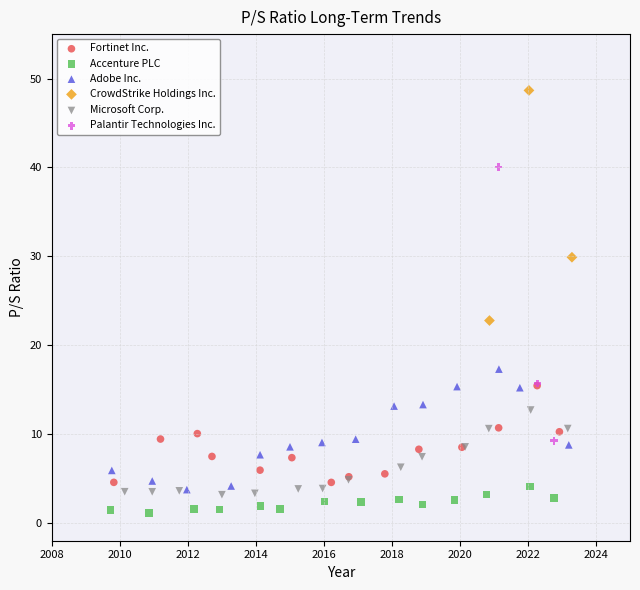

Which series has the widest spread of Y values?

Palantir Technologies Inc.